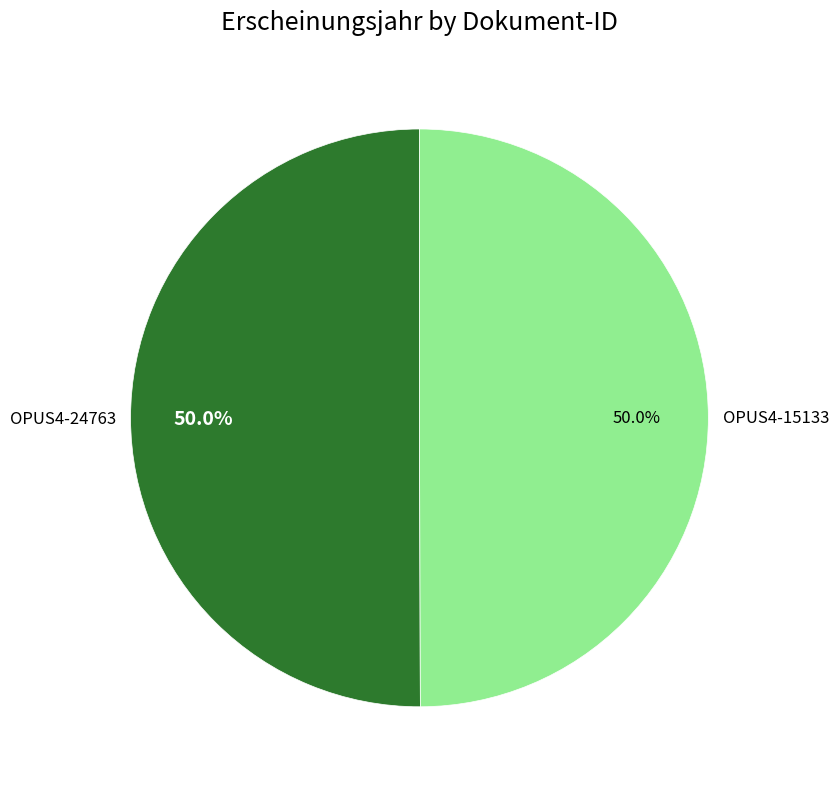

Count the number of slices in the pie.

2